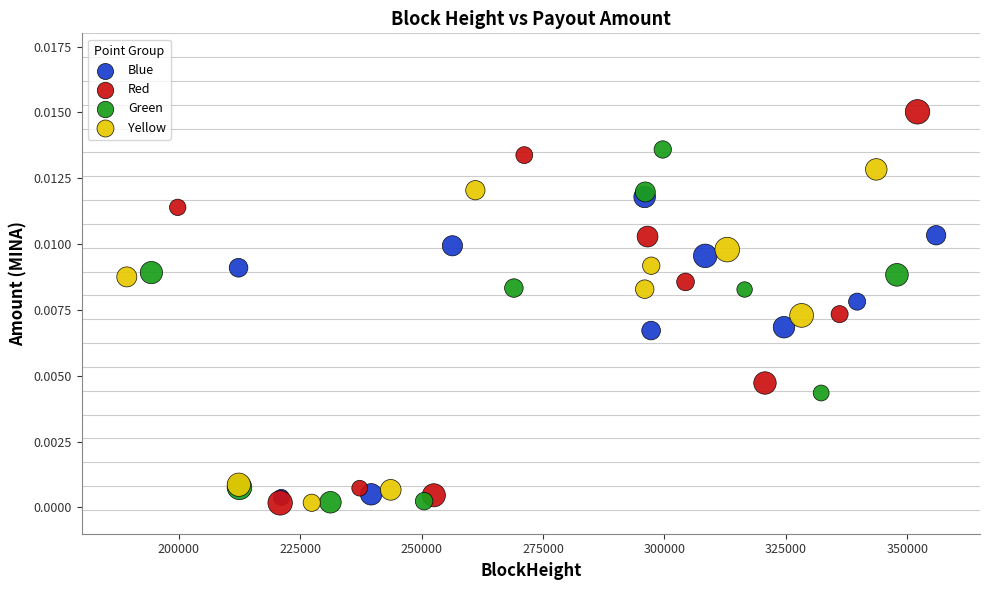

Which series reaches the maximum Y coordinate?

Red